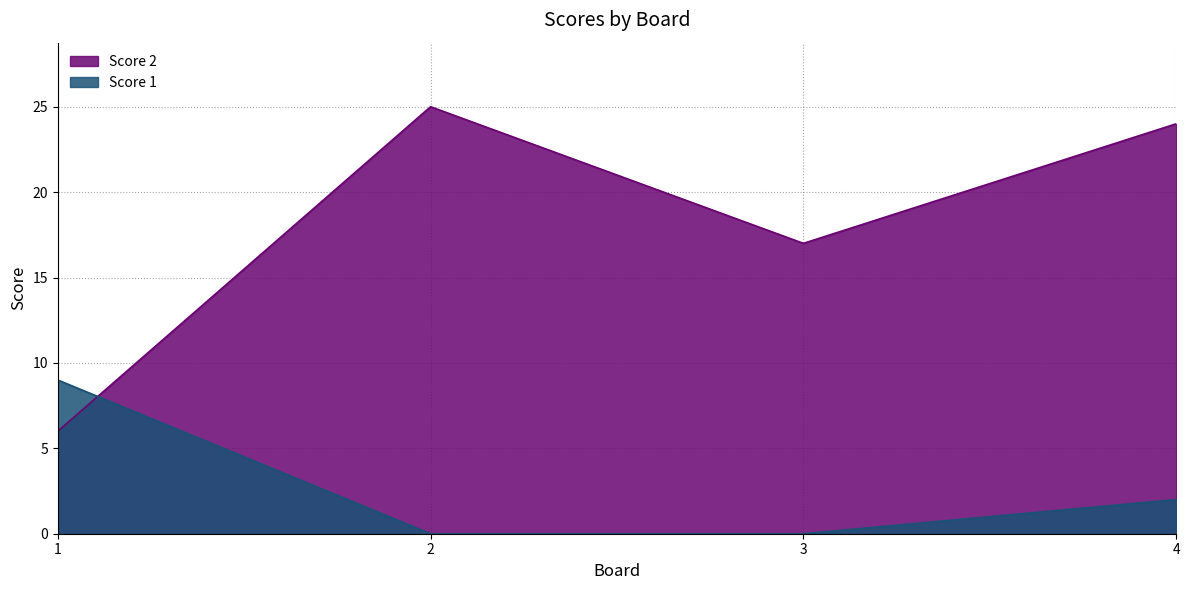

True or false: Score 1 has more than 0 points higher than both neighbors.

False